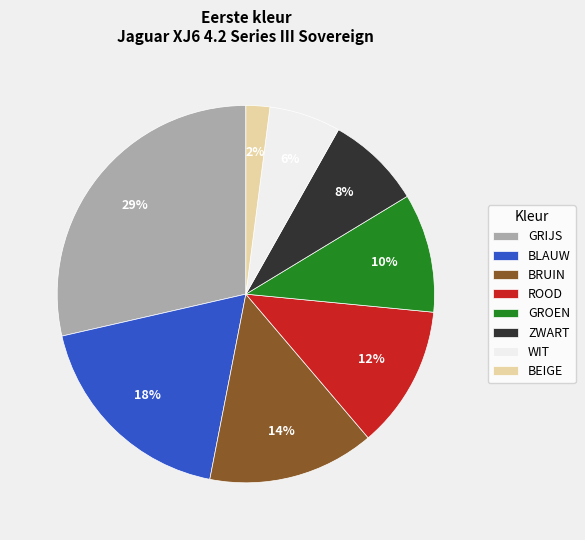

Do ROOD and BLAUW together represent more than half of the pie?

No